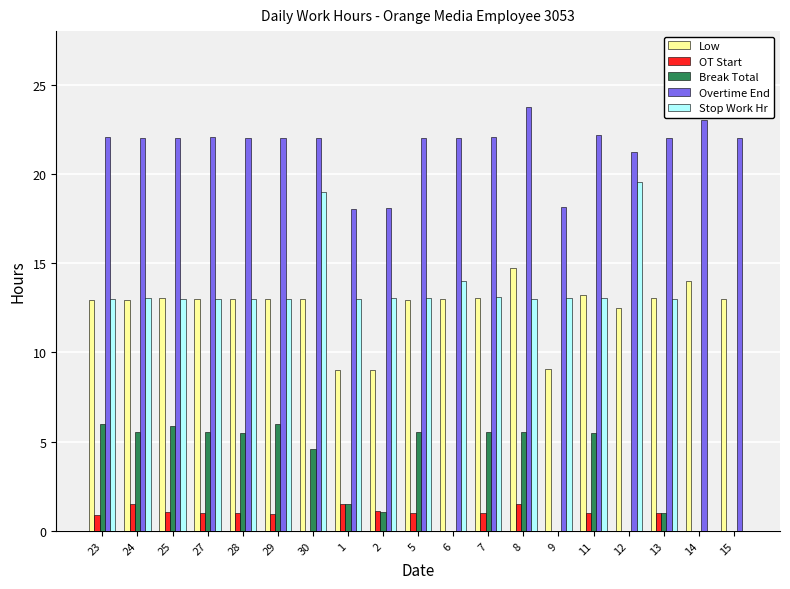

Is it true that OT Start equals 1.0 at 13?

True